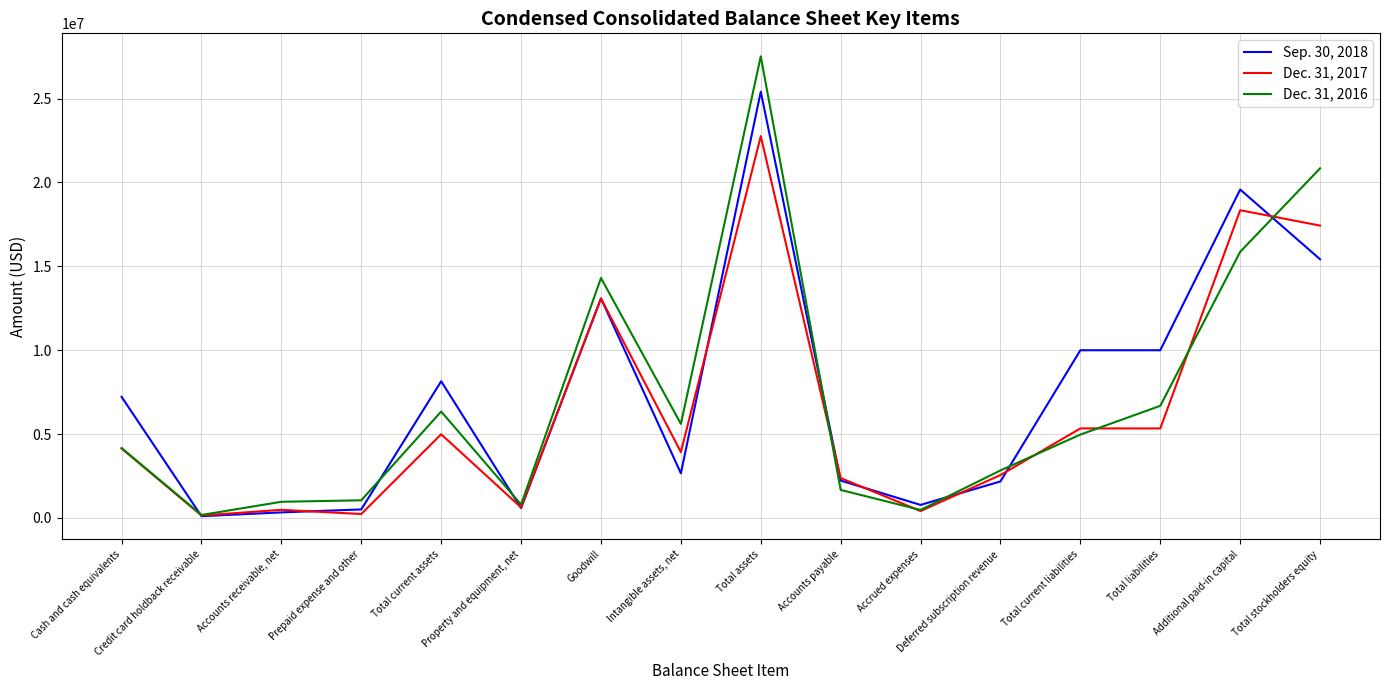

At which category is the sum across all series the highest?

Total assets